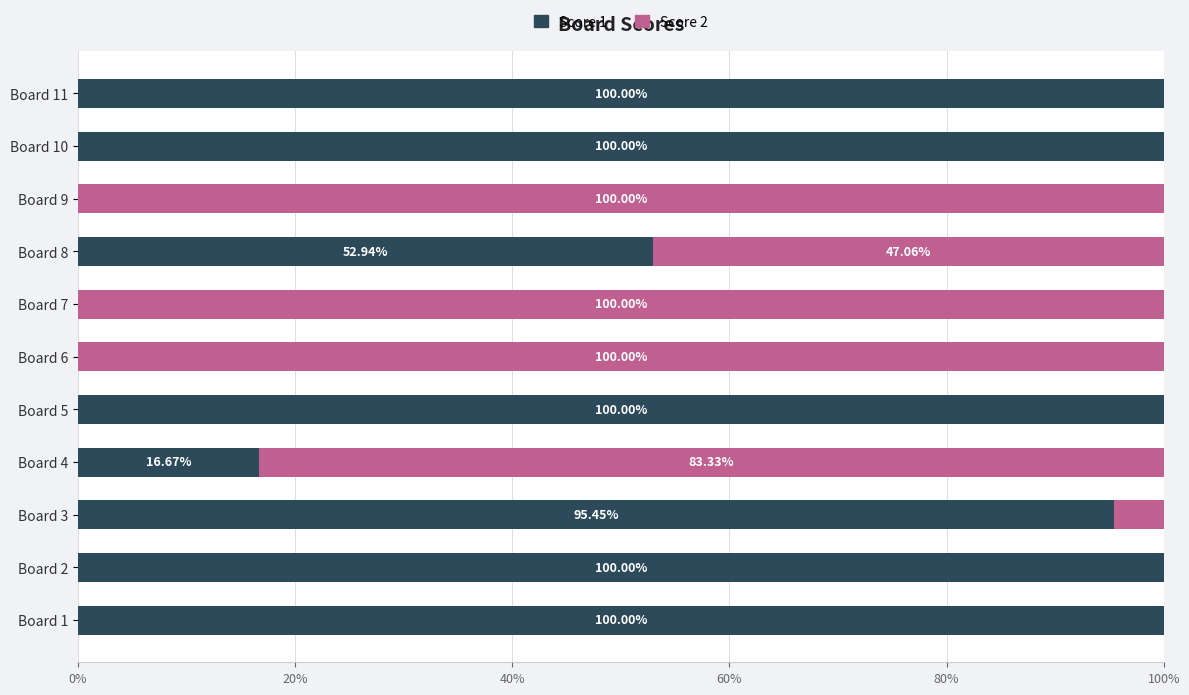

What is the total value across all series at Board 11?

100.0